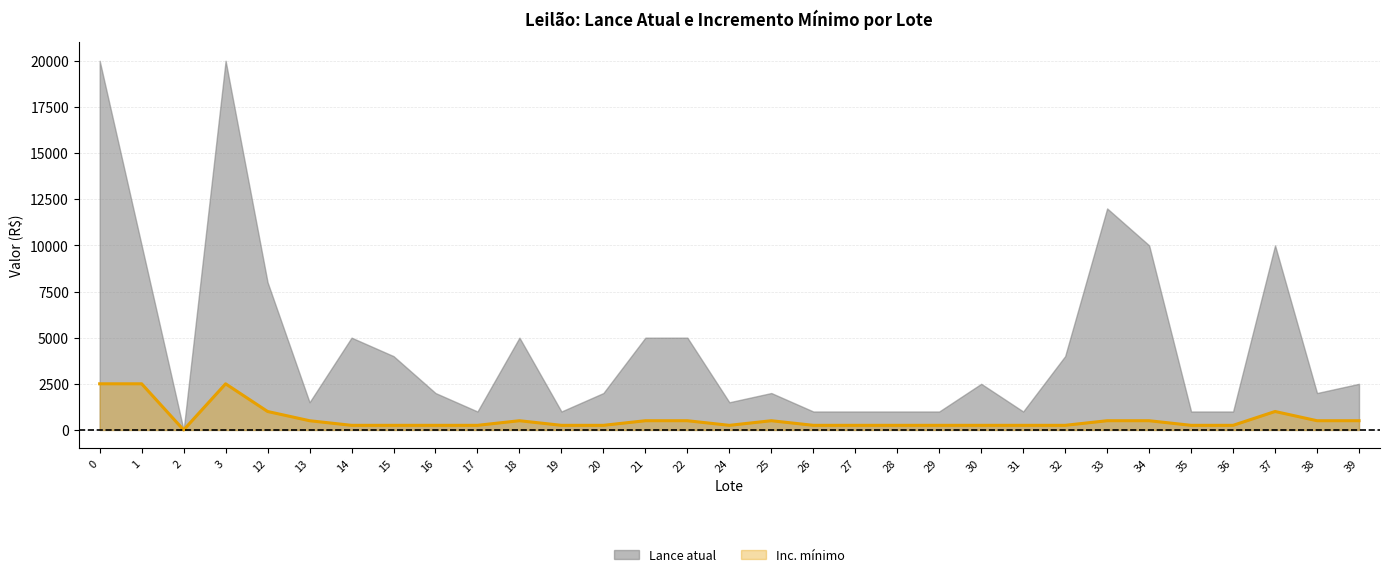

Reading right to left, list all the values displayed in this chart.

Lance atual: 2500.0	2000.0	10000.0	1000.0	1000.0	10000.0	12000.0	4000.0	1000.0	2500.0	1000.0	1000.0	1000.0	1000.0	2000.0	1500.0	5000.0	5000.0	2000.0	1000.0	5000.0	1000.0	2000.0	4000.0	5000.0	1500.0	8000.0	20000.0	1.5	10000.0	20000.0
Inc. minimo: 500.0	500.0	1000.0	250.0	250.0	500.0	500.0	250.0	250.0	250.0	250.0	250.0	250.0	250.0	500.0	250.0	500.0	500.0	250.0	250.0	500.0	250.0	250.0	250.0	250.0	500.0	1000.0	2500.0	0.1	2500.0	2500.0